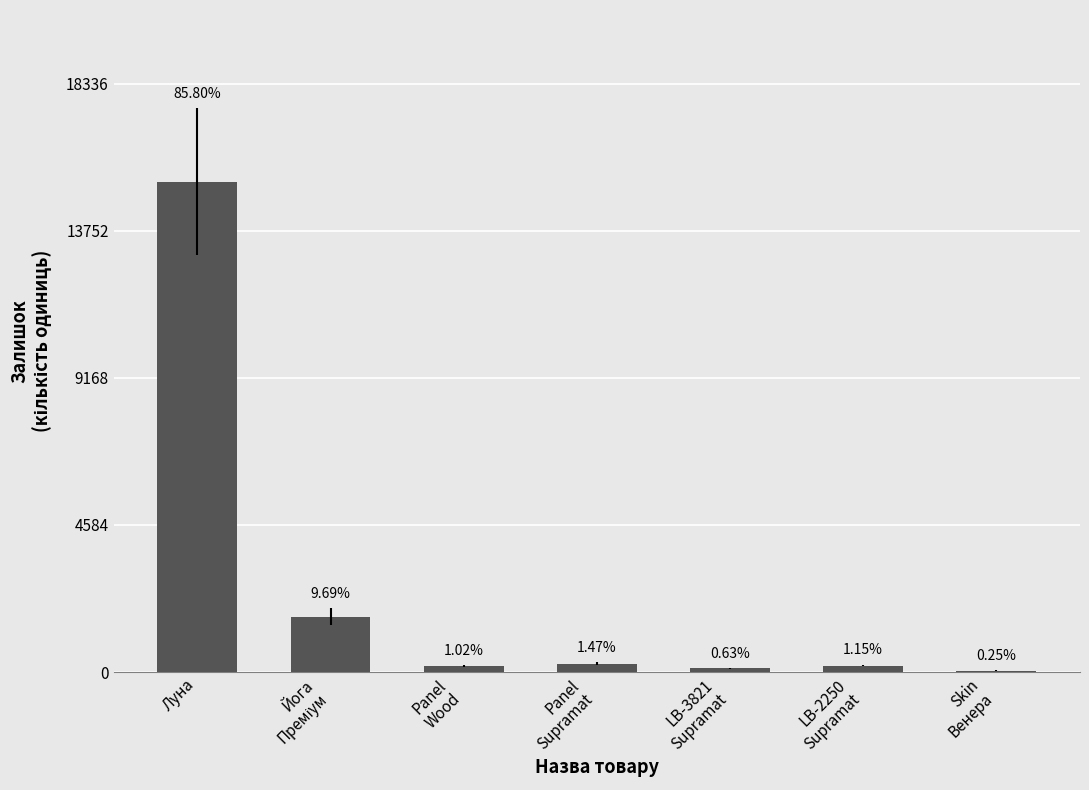

How many bars are there in total?

7